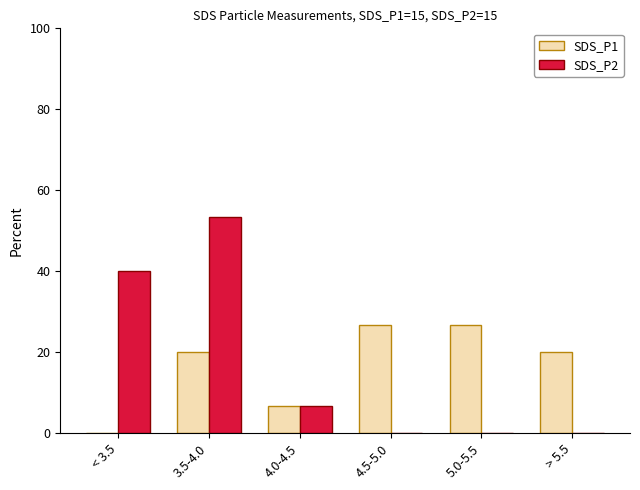

Between < 3.5 and 3.5-4.0, which series saw the biggest shift?

SDS_P1